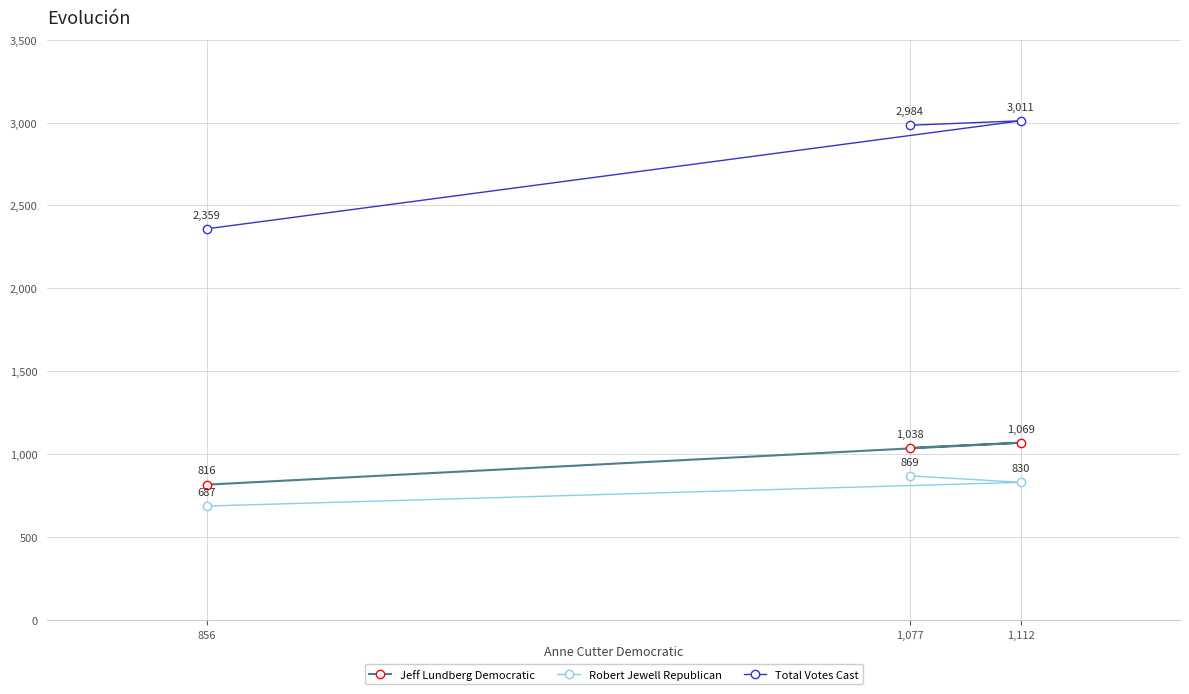

Where does the Jeff Lundberg Democratic series first go above 1038?

1,112